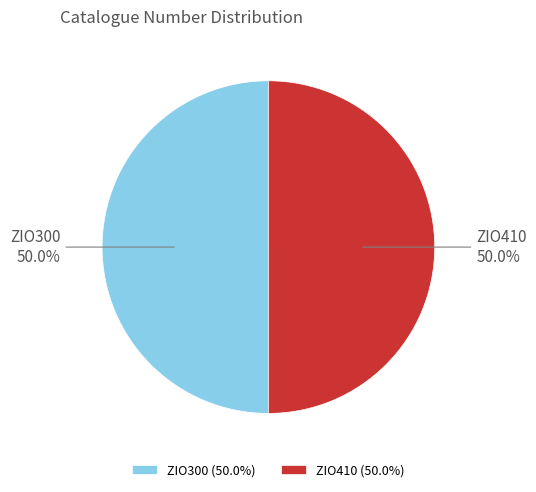

Approximately how many times larger is the value at ZIO300 compared to ZIO410?

1.0